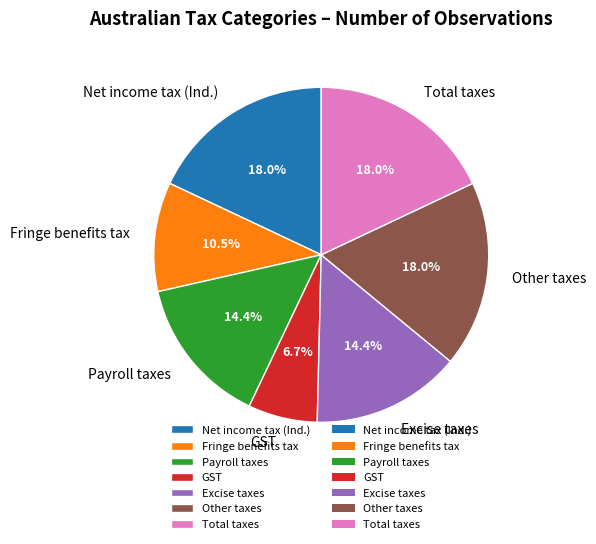

To the nearest percent, what is the difference between the largest and smallest slice percentages?

11%